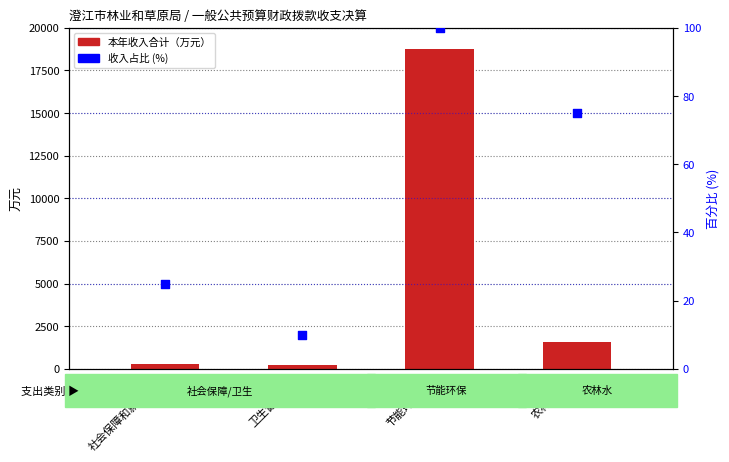

Is the value of 本年收入合计 at 社会保障和就业支出 greater than the value of 收入占比 (%) at 节能环保支出?

Yes